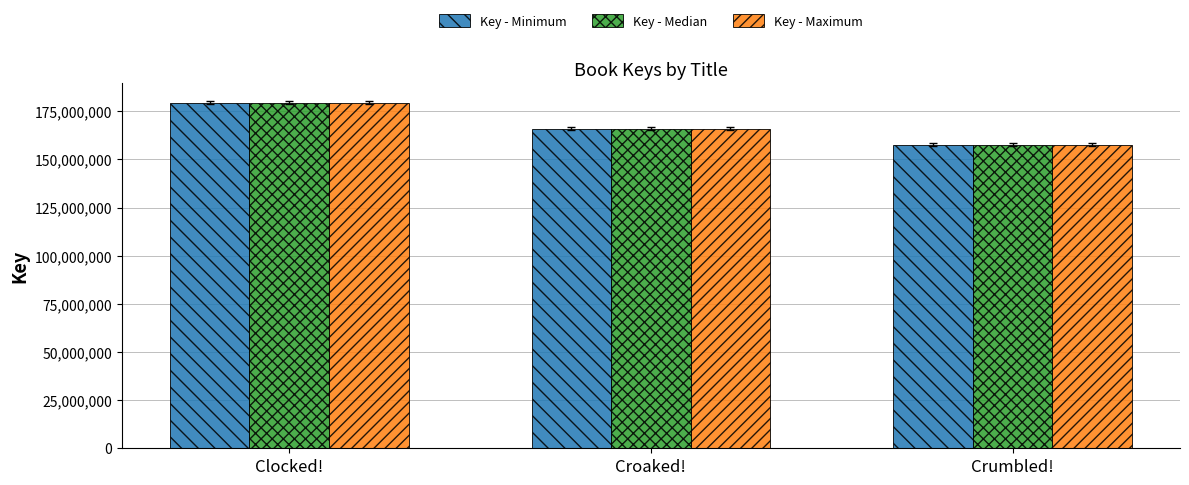

What is the label of the 2nd bar from the right?

Croaked!